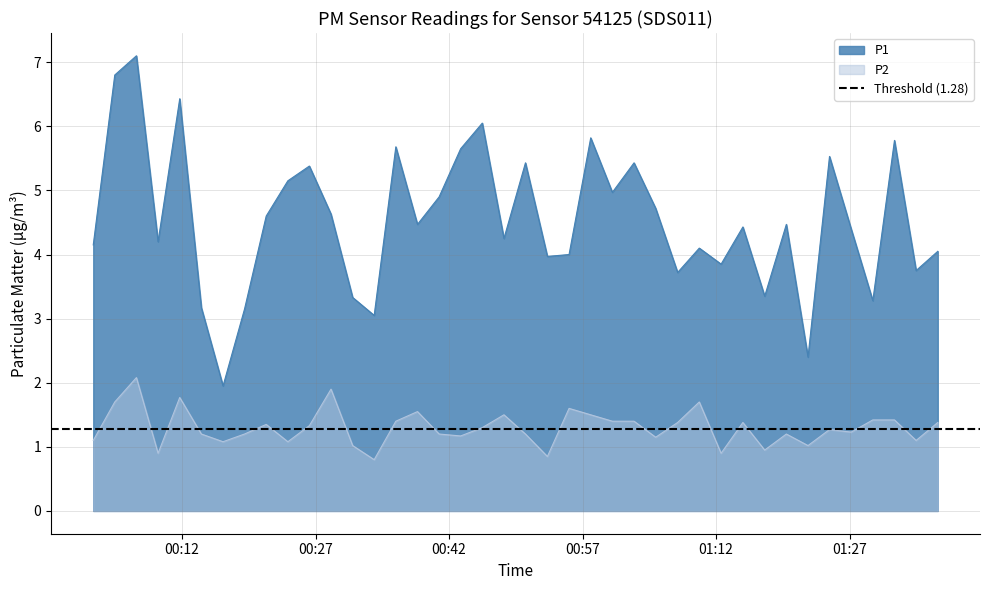

True or false: P2 and P1 cross at least once.

False